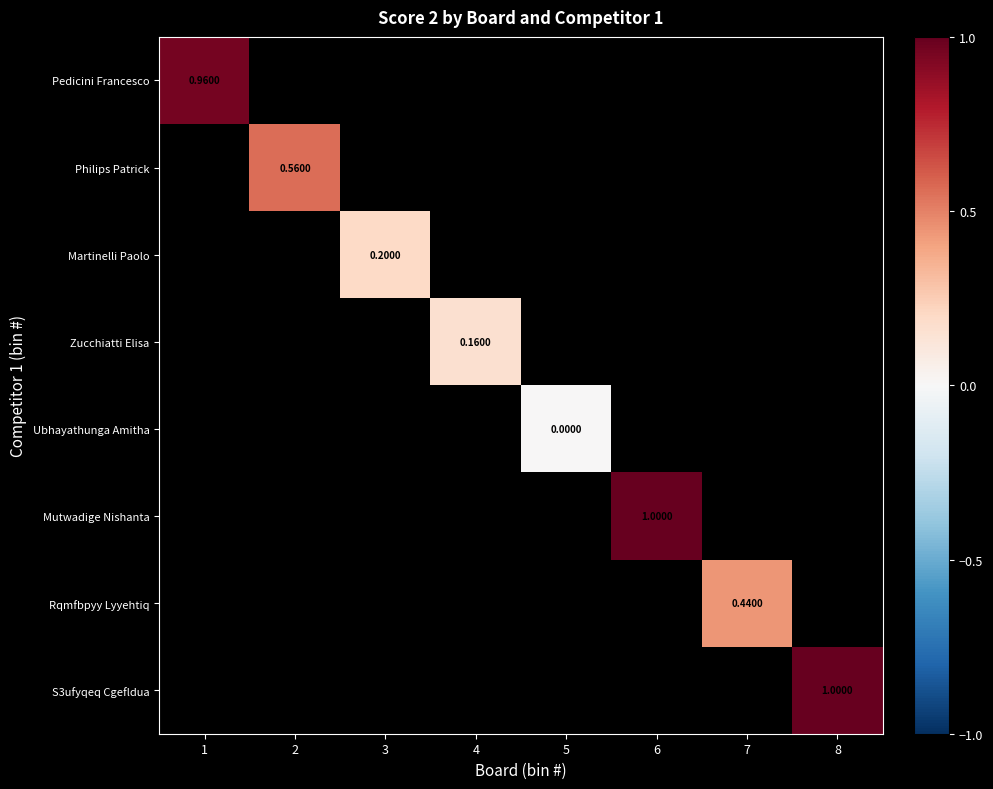

What is the greatest value displayed?

1.0